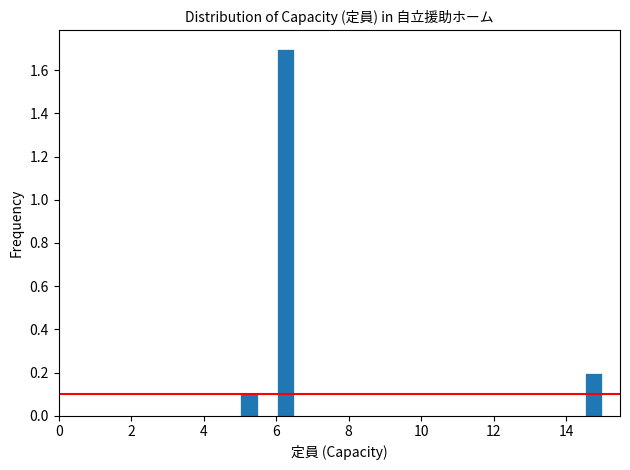

Read against the x-axis, roughly where is the centre of the tallest bar?

6.2